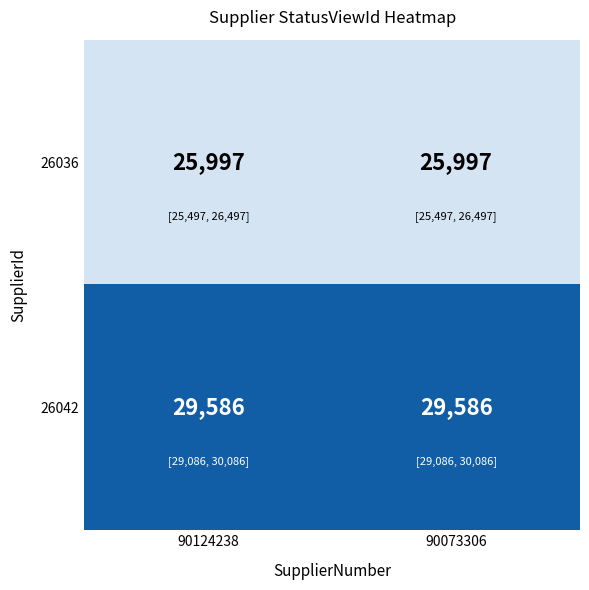

List the series in order of their peak value, lowest first.

26036, 26042